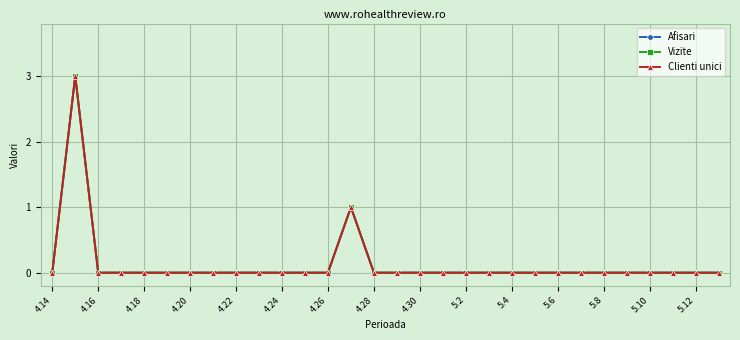

Does the chart display data point markers on the line(s)?

Yes